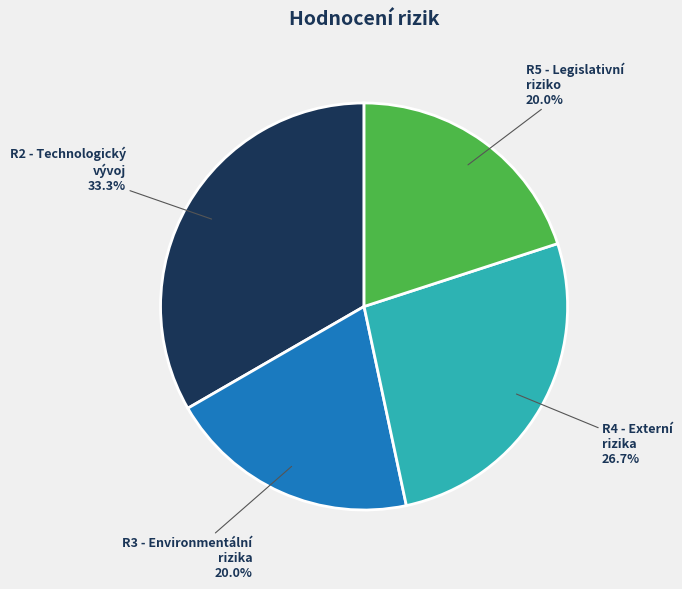

What portion of the pie excludes R3 - Environmentální rizika?

80.0%